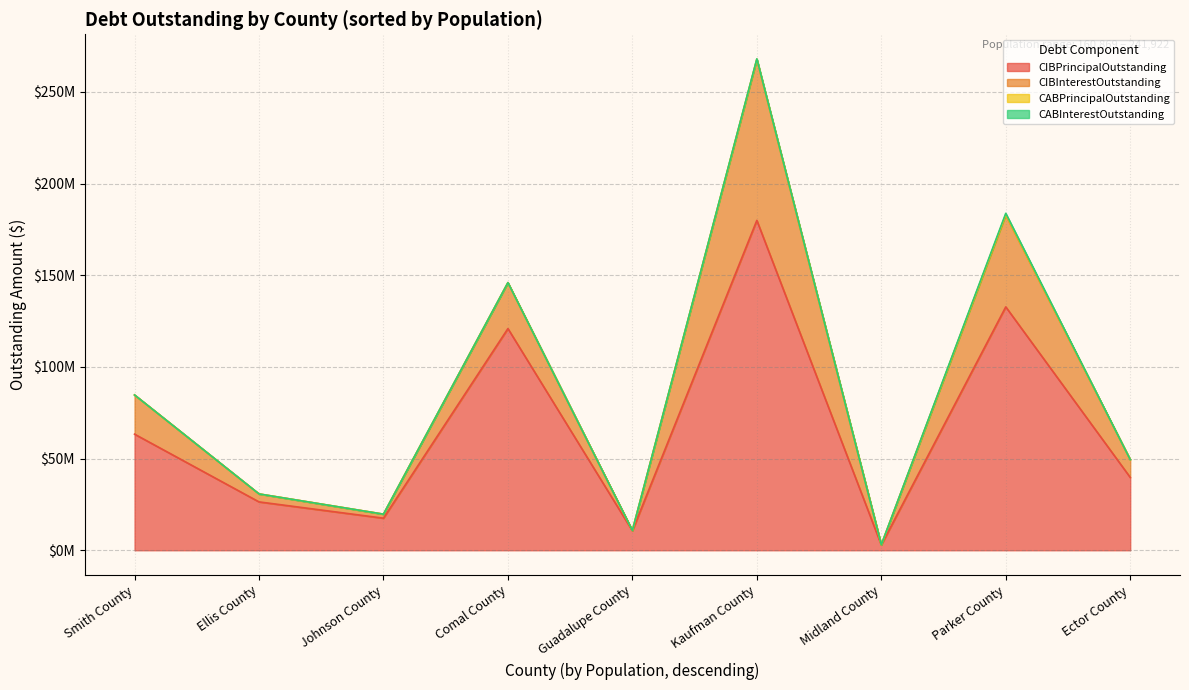

Which series has the widest spread of values?

CIBPrincipalOutstanding